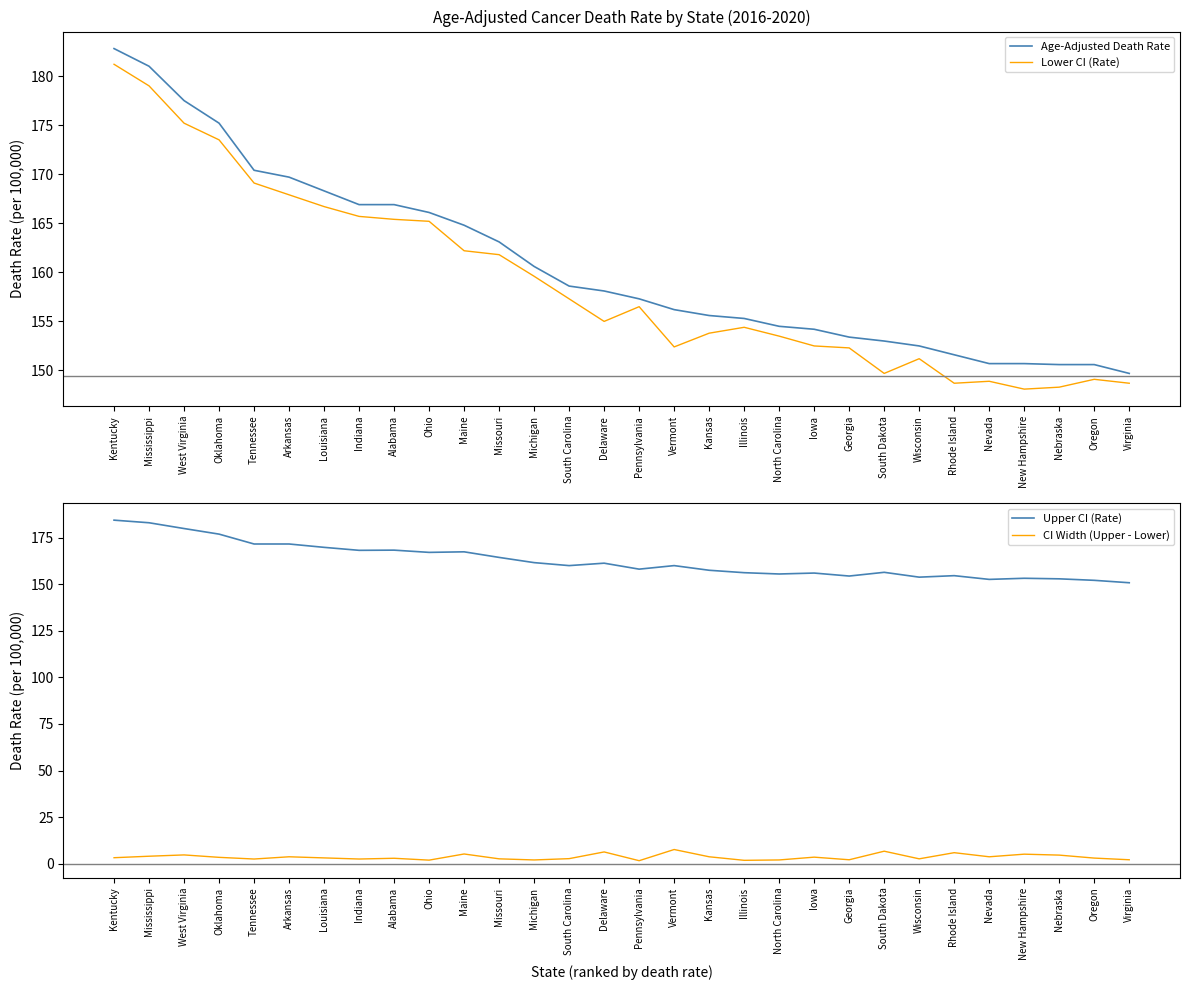

Which label corresponds to the smallest value in the chart?

Pennsylvania